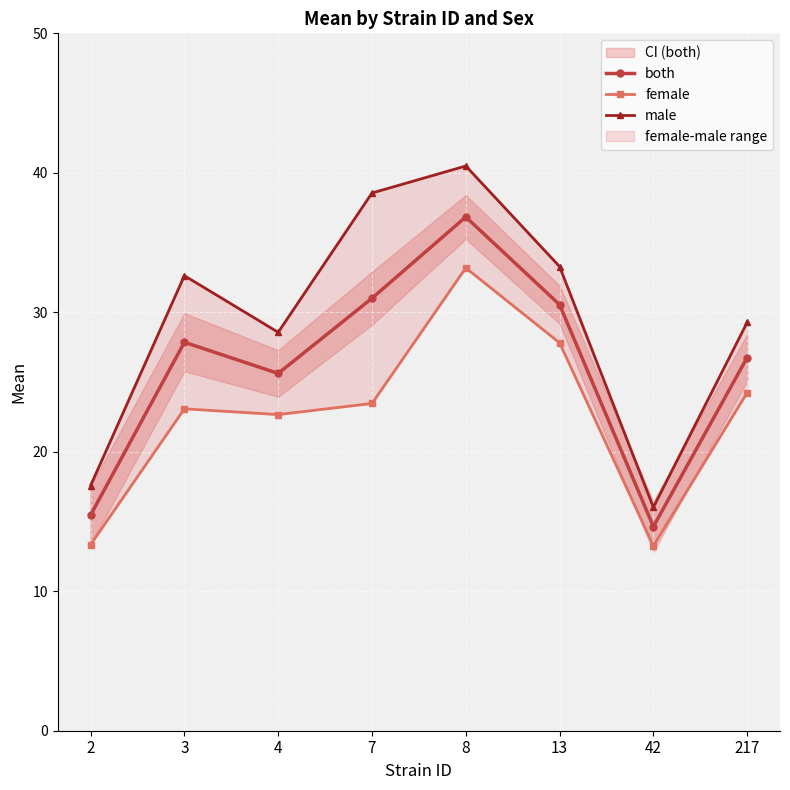

Which has a higher value, 2 or 7?

7